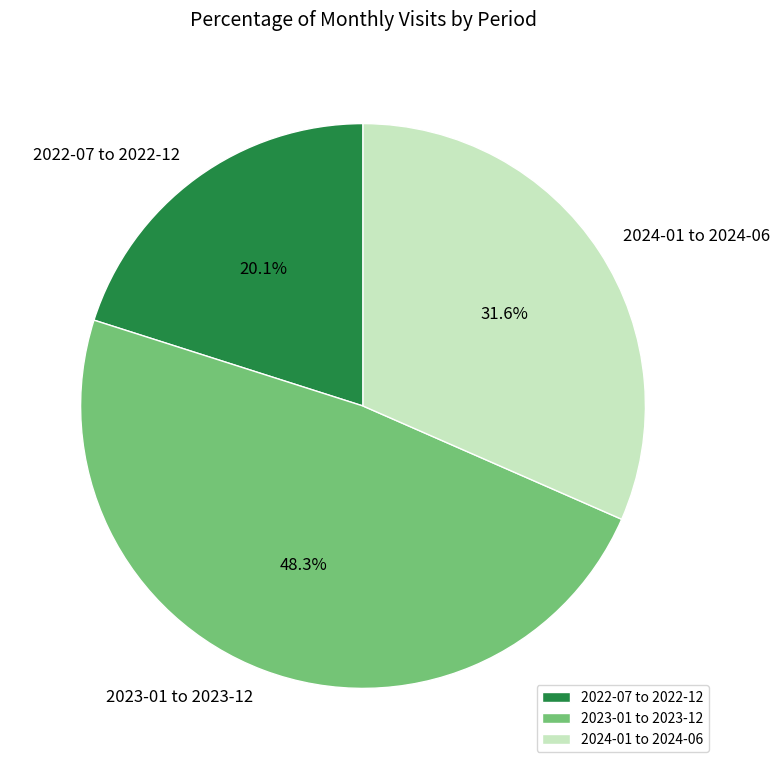

To the nearest percent, what is the difference between the largest and smallest slice percentages?

28%